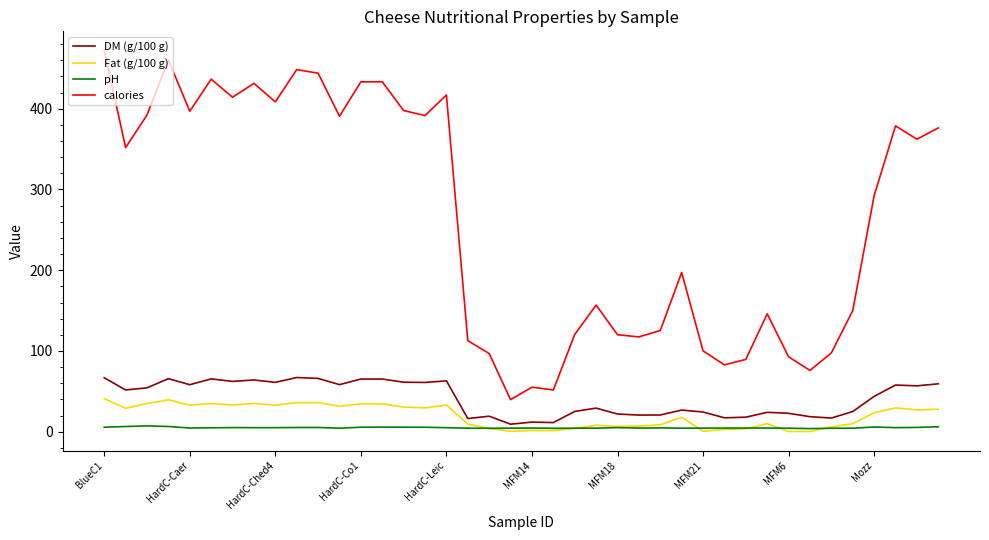

True or false: calories and Fat (g/100 g) intersect in this chart.

False